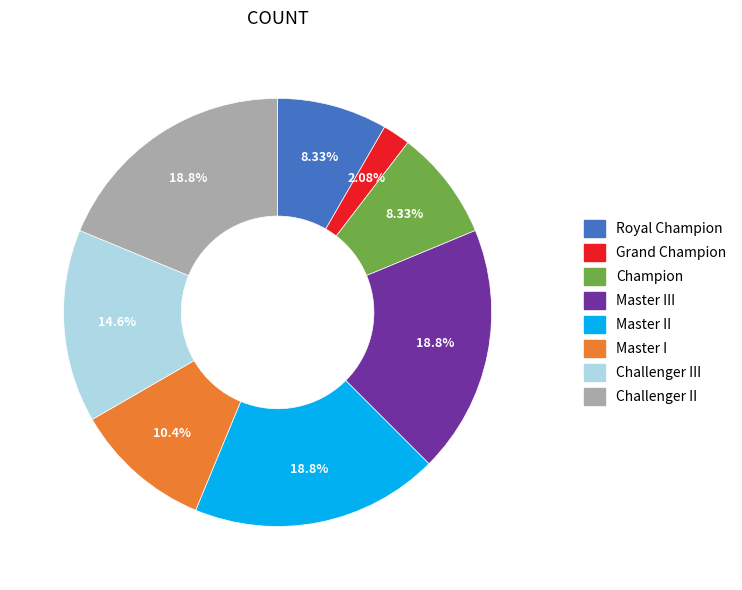

Does any single category account for the majority?

No